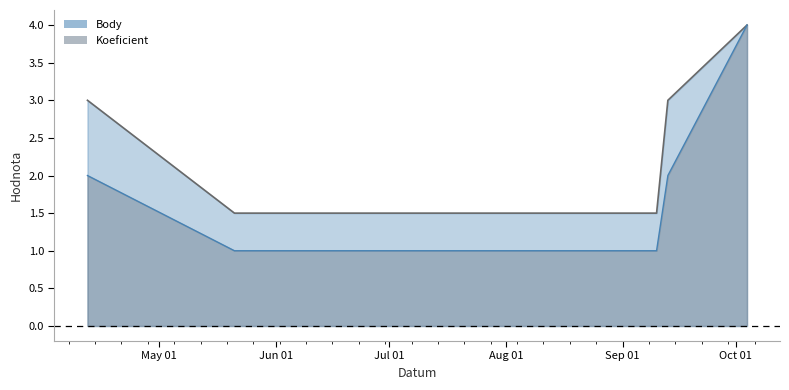

Reading left to right, extract all data points from this chart.

Koeficient: 2.0	1.0	1.0	1.0	1.0	2.0	4.0
Body: 3.0	1.5	1.5	1.5	1.5	3.0	4.0